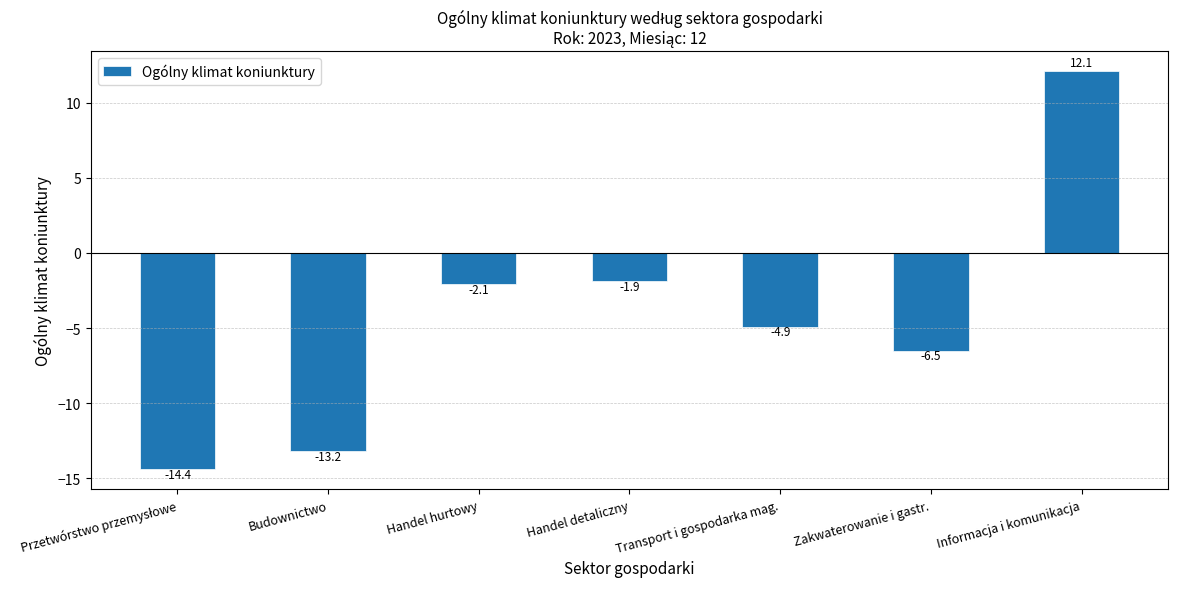

What is the label of the 3rd bar from the right?

Transport i gospodarka mag.